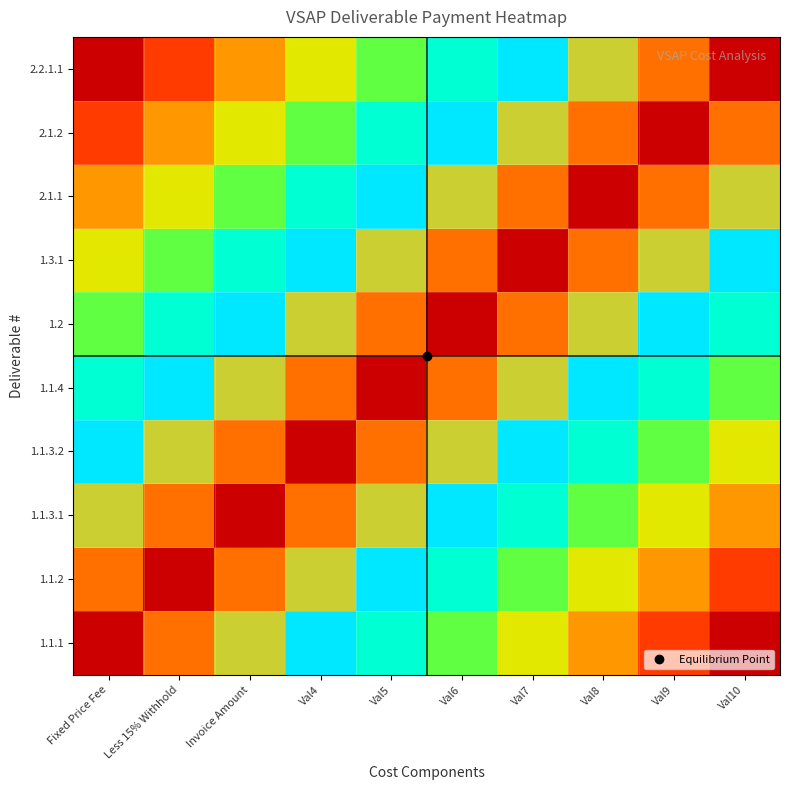

Which has a higher value, Val7 or Val9?

Val7